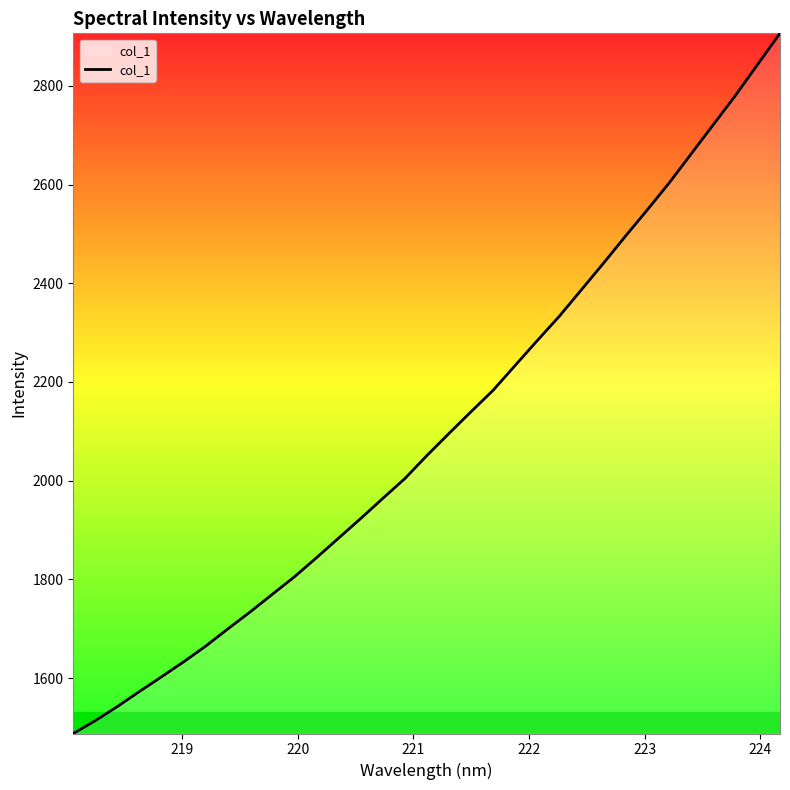

How many values are below 2050?

16